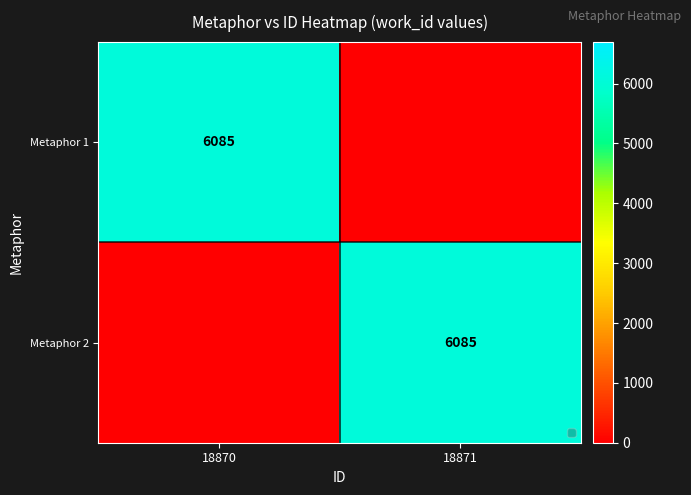

At which category is the sum across all series the highest?

18870